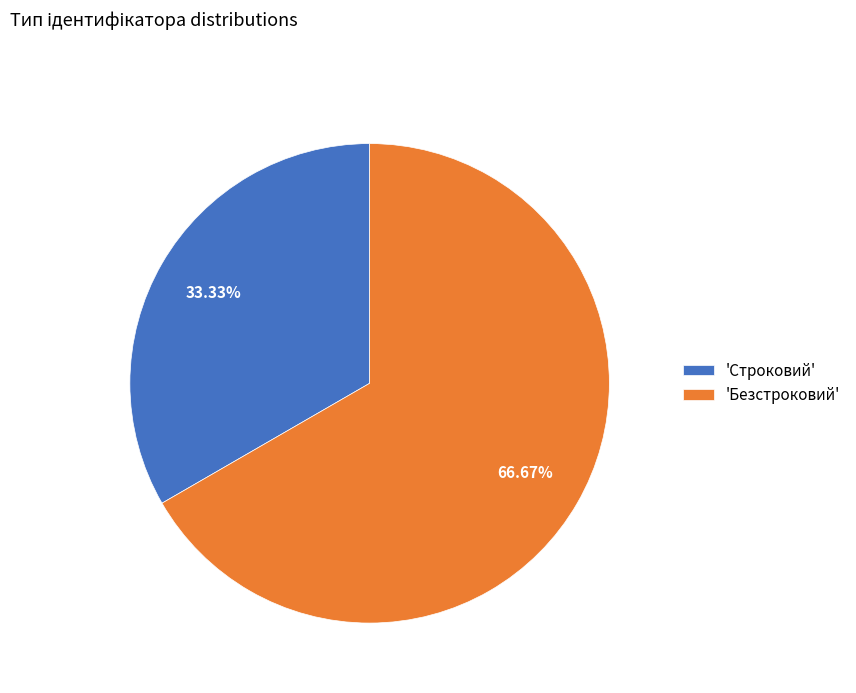

Rank the categories by value from lowest to highest.

'Строковий', 'Безстроковий'